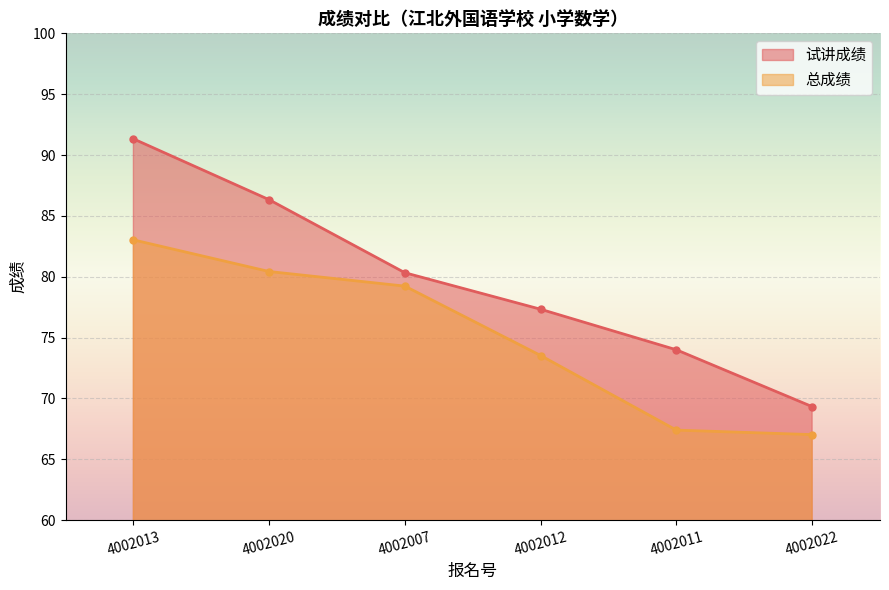

Which category has the highest value in the 试讲成绩 series?

4002013